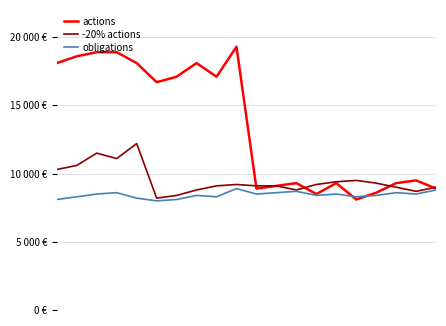

After their last crossing, which series has the higher values: actions or -20% actions?

-20% actions